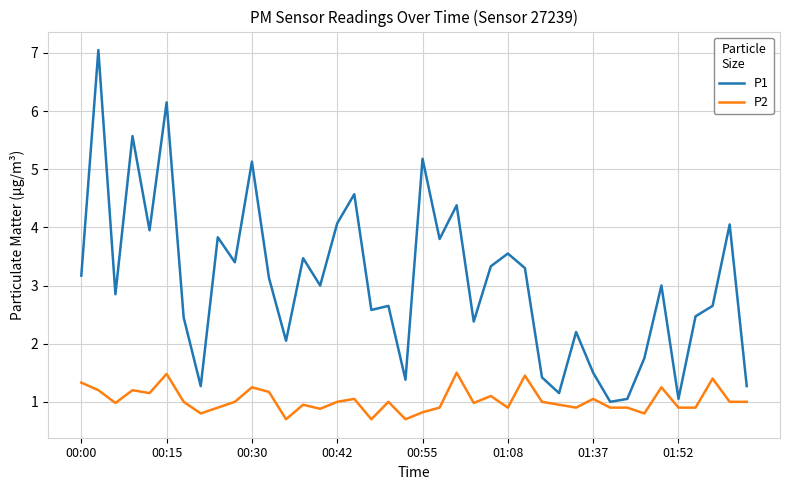

Which series has the largest total across all categories?

P1